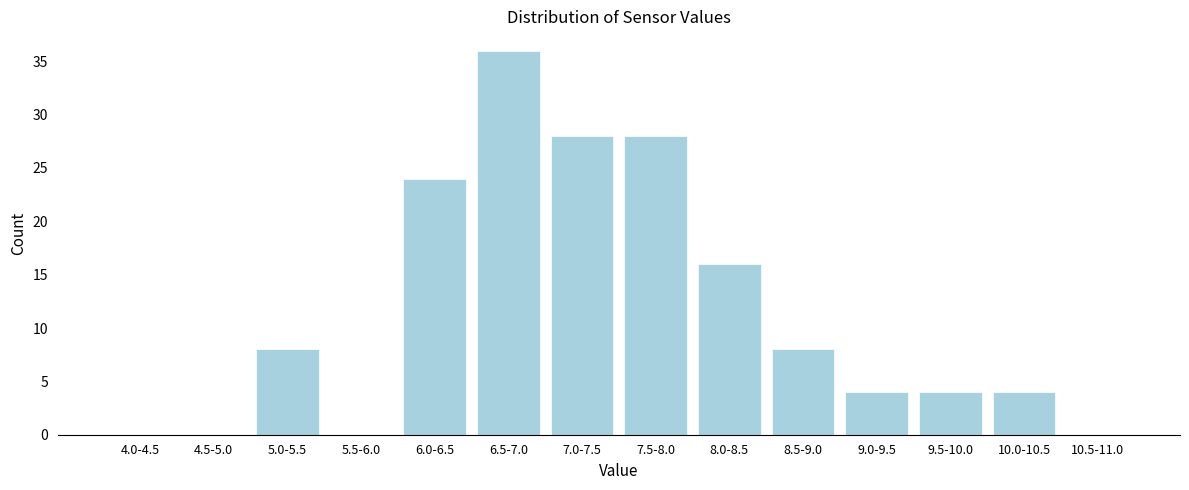

Reading left to right, extract all data points from this chart.

4.0-4.5=0	4.5-5.0=0	5.0-5.5=8	5.5-6.0=0	6.0-6.5=24	6.5-7.0=36	7.0-7.5=28	7.5-8.0=28	8.0-8.5=16	8.5-9.0=8	9.0-9.5=4	9.5-10.0=4	10.0-10.5=4	10.5-11.0=0